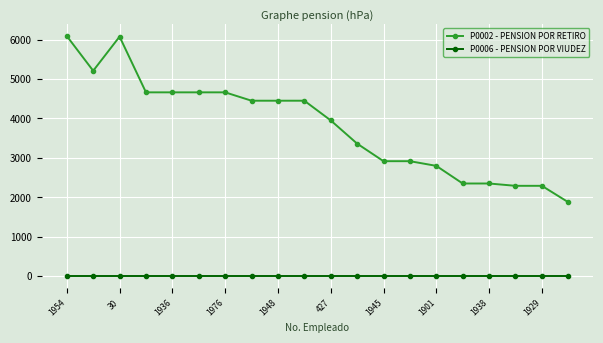

Which series has the widest spread of values?

P0002 - PENSION POR RETIRO